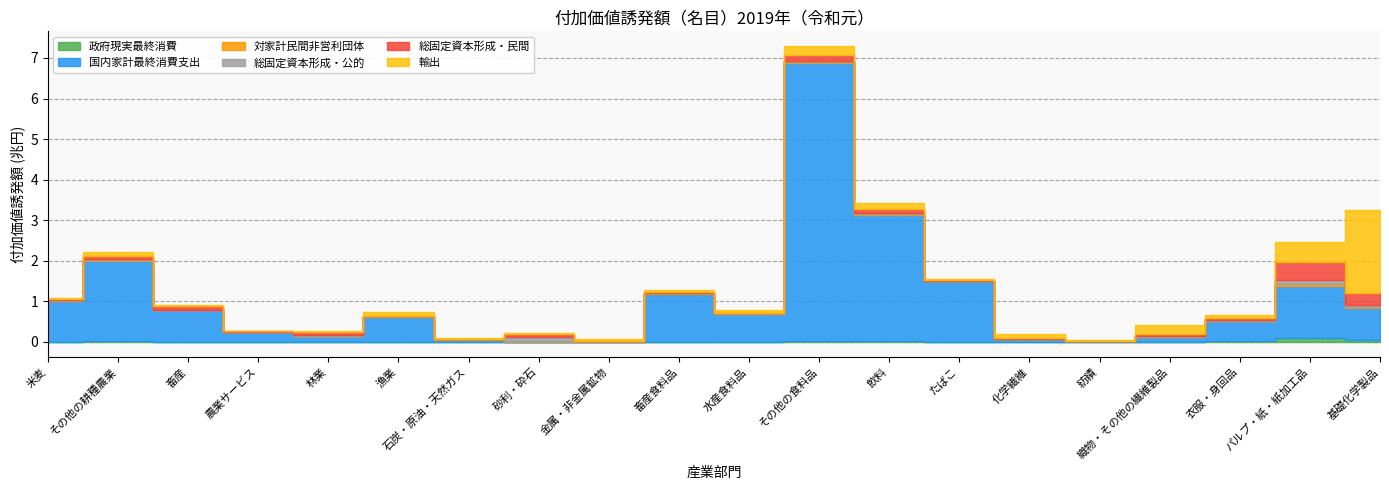

What is the greatest value displayed?

6834254